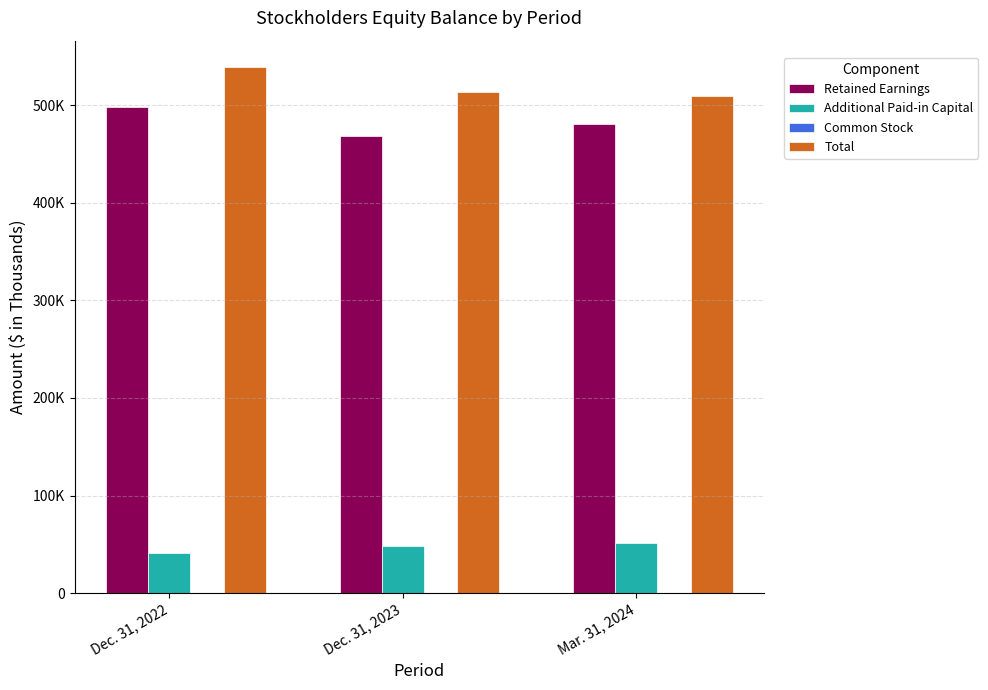

Rank the categories by Additional Paid-in Capital value from lowest to highest.

Dec. 31, 2022, Dec. 31, 2023, Mar. 31, 2024